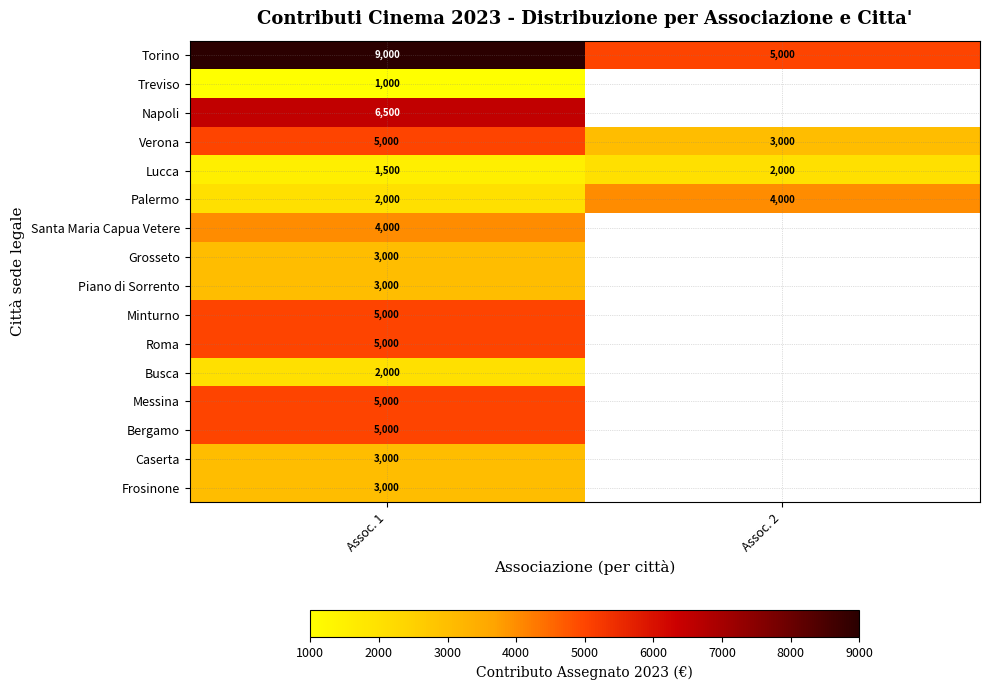

What is the total value across all series at Assoc. 1?

63000